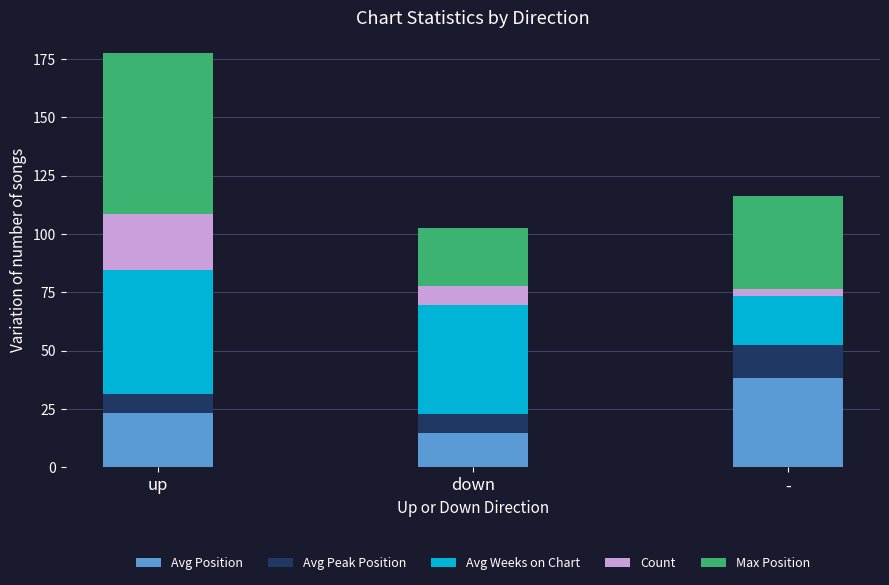

Reading left to right, what are the values for Avg Position?

23.5	14.9	38.3